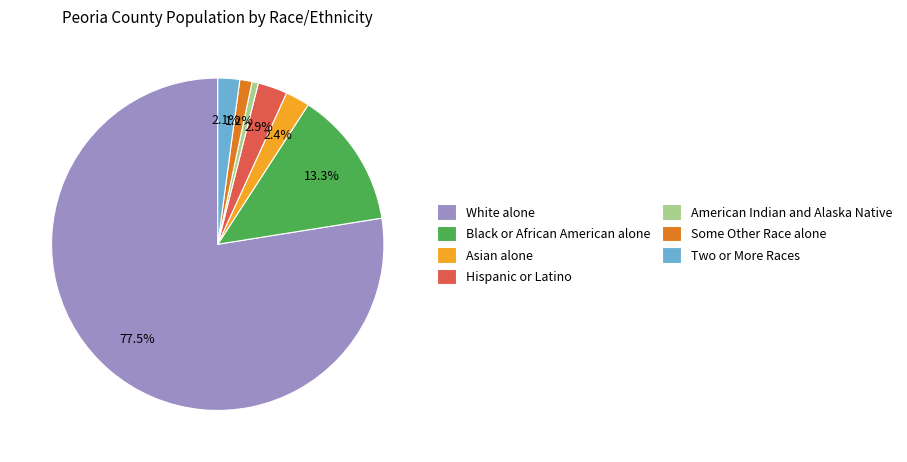

Between White alone and Some Other Race alone, which is larger?

White alone